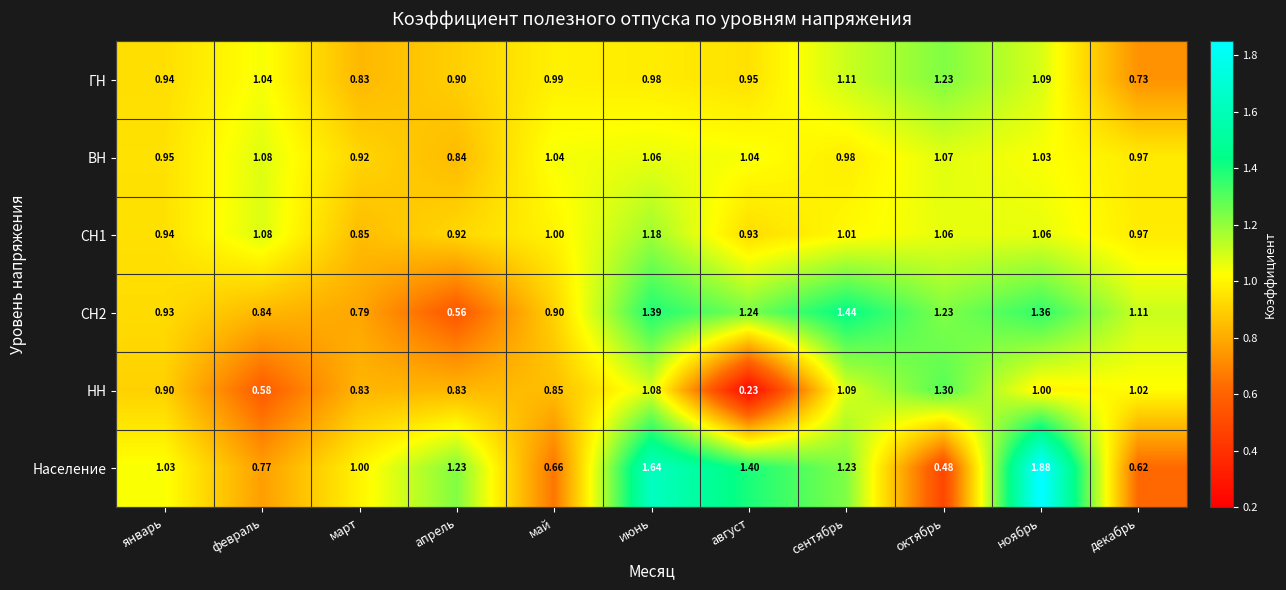

Which series has the largest total across all categories?

Население